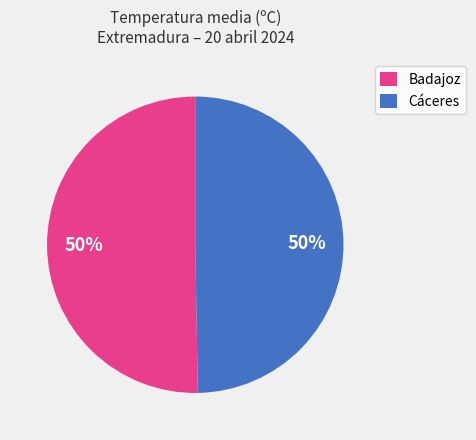

Combined, do Badajoz and Cáceres account for over 50%?

Yes